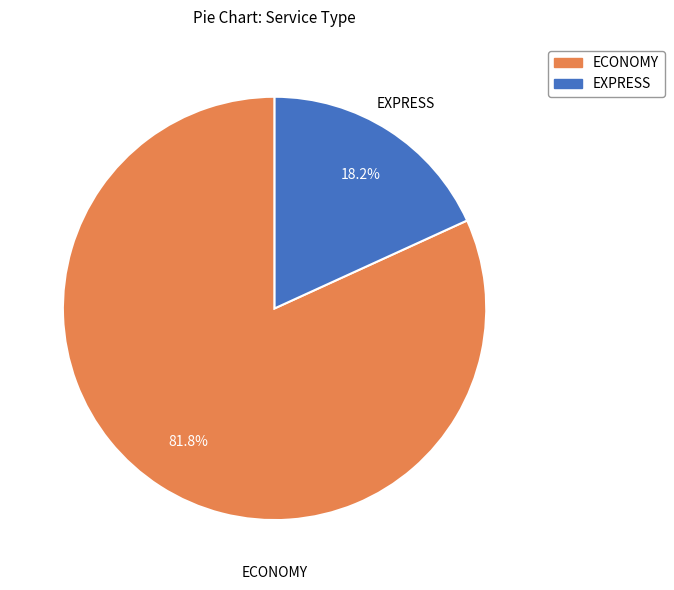

Rank the categories by value from lowest to highest.

EXPRESS, ECONOMY